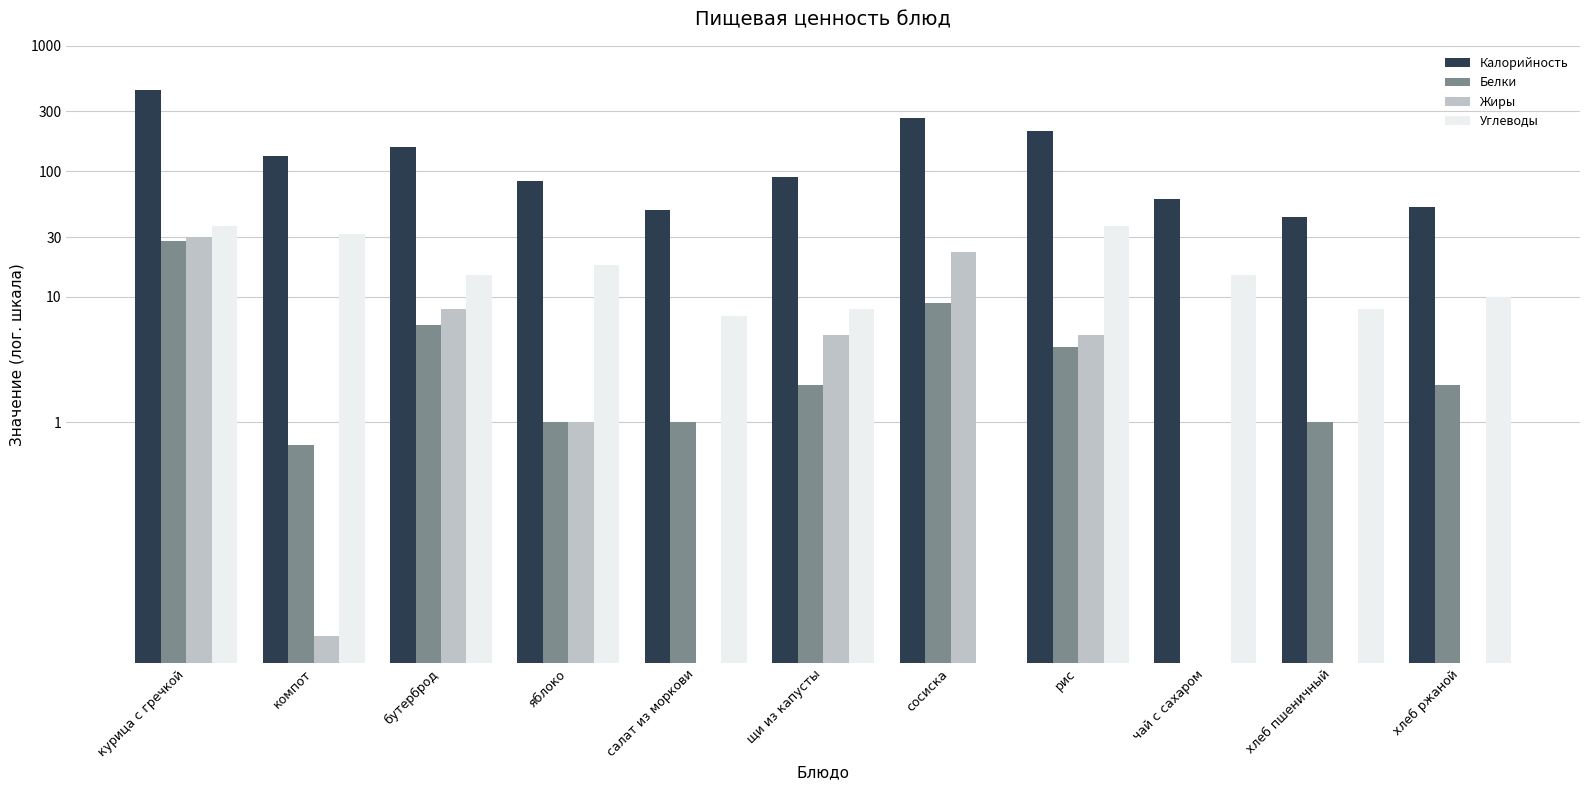

Which label corresponds to the smallest value in the chart?

чай с сахаром